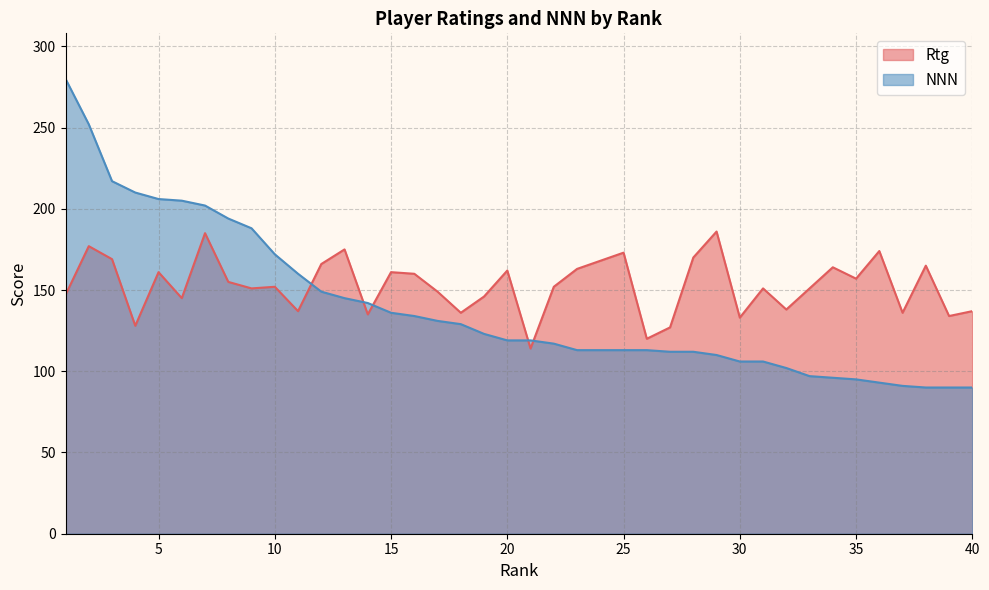

What are all the series names shown in the legend?

Rtg, NNN